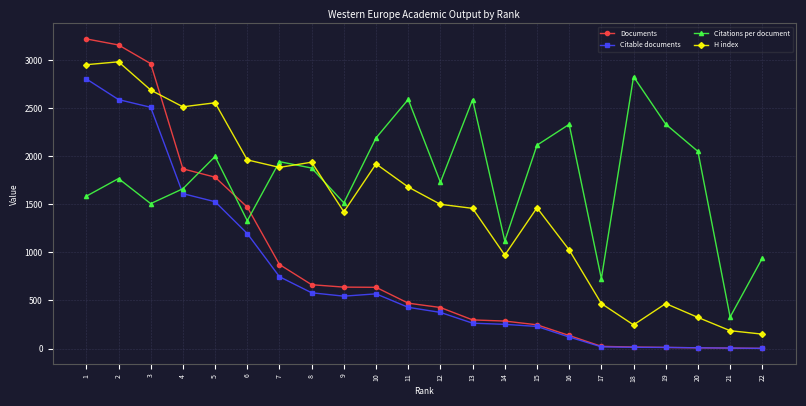

Which series has the largest range (max minus min)?

Documents